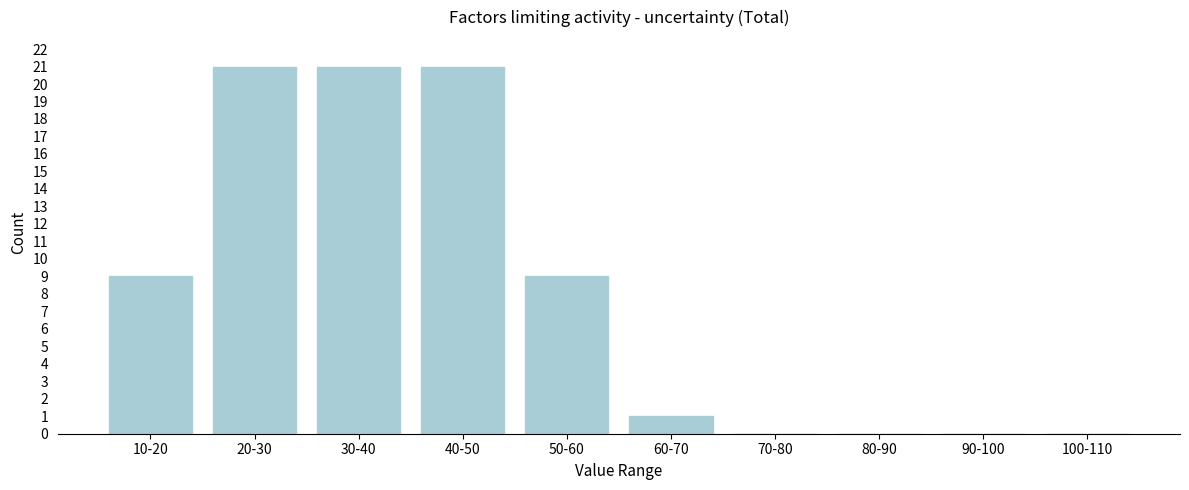

Reading left to right, extract all data points from this chart.

10-20=9	20-30=21	30-40=21	40-50=21	50-60=9	60-70=1	70-80=0	80-90=0	90-100=0	100-110=0